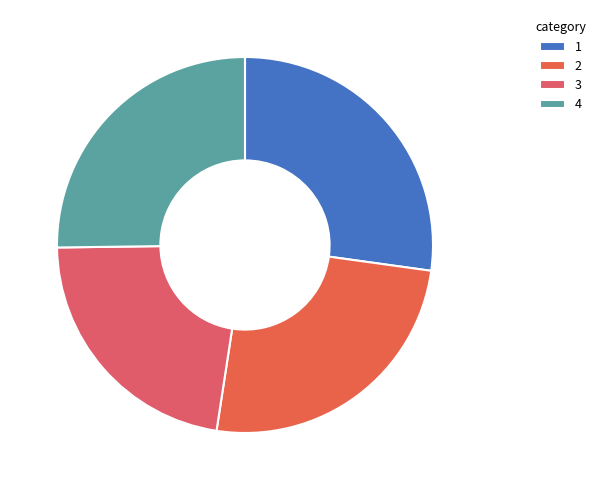

Which slice is the largest?

1